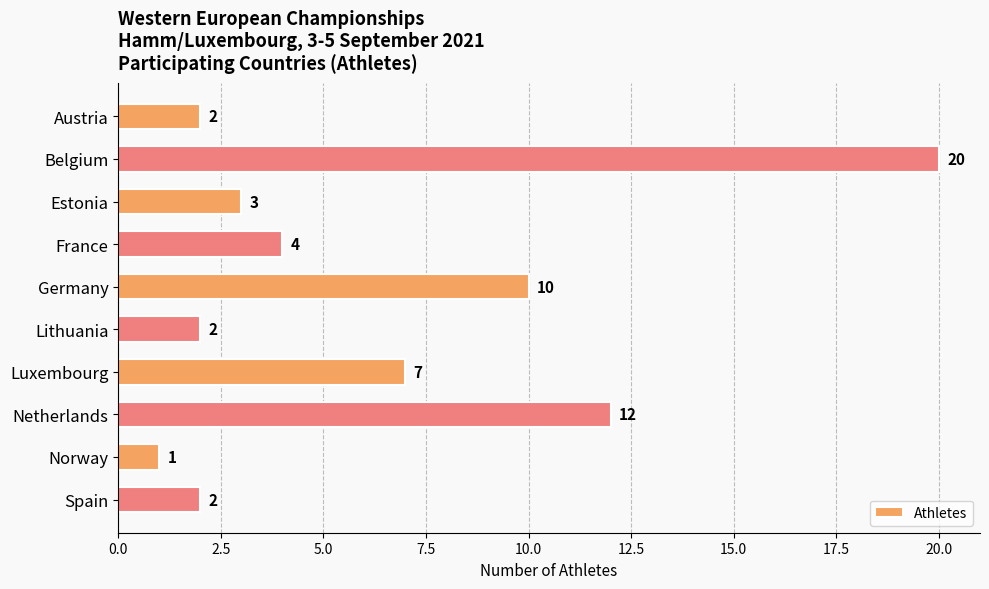

True or false: the data shows 7 at France.

False